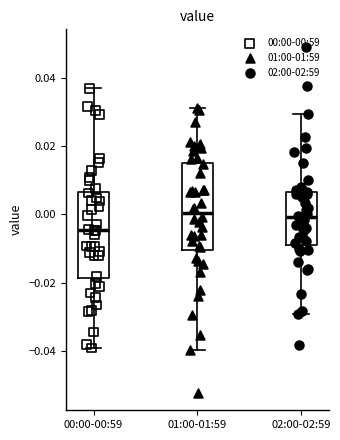

Where does the median line of the box for 02:00-02:59 sit on the y-axis? The values are not printed on the chart, so give them approximately, as read against the axis.

0.000